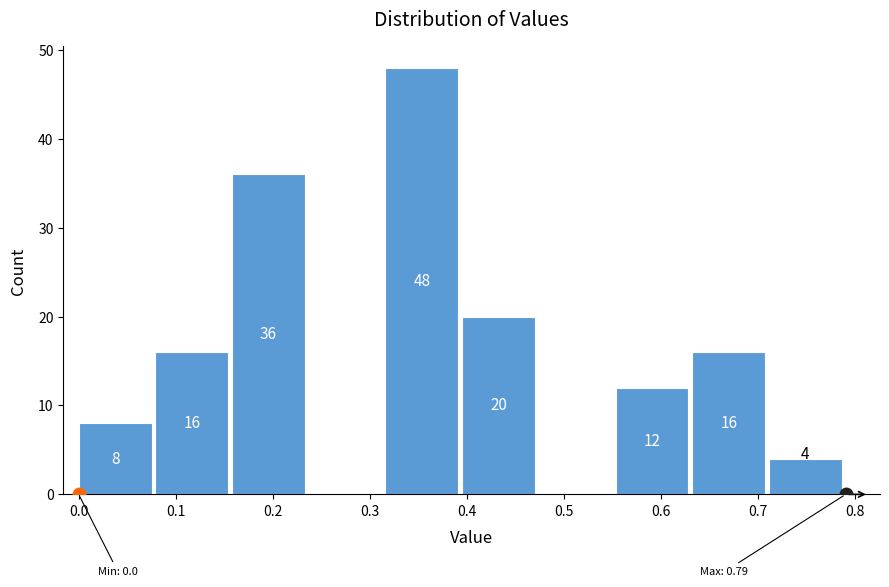

Over which range of the x-axis is the bar tallest?

0.316 to 0.395